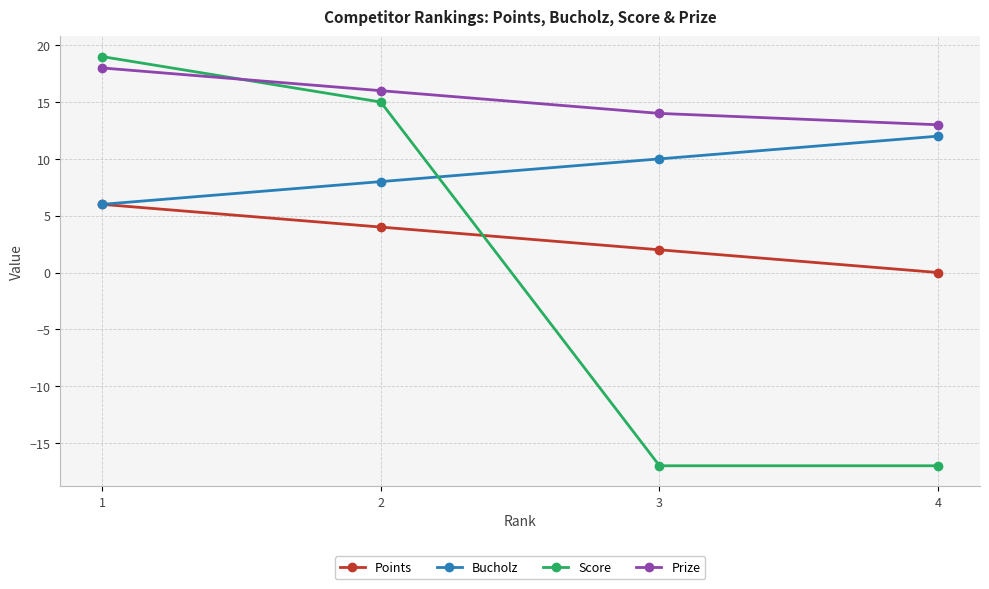

The Bucholz series shows 12 at 4. True or false?

True